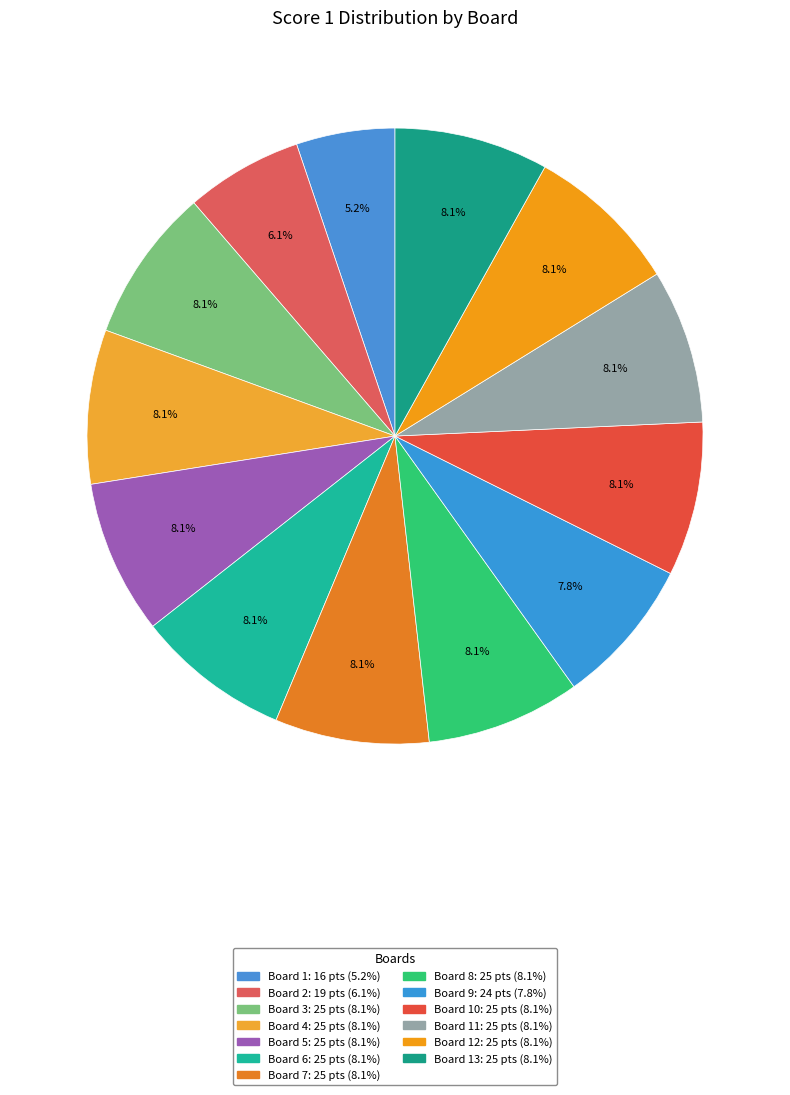

Rank the categories by value from lowest to highest.

Board 1, Board 2, Board 9, Board 3, Board 4, Board 5, Board 6, Board 7, Board 8, Board 10, Board 11, Board 12, Board 13